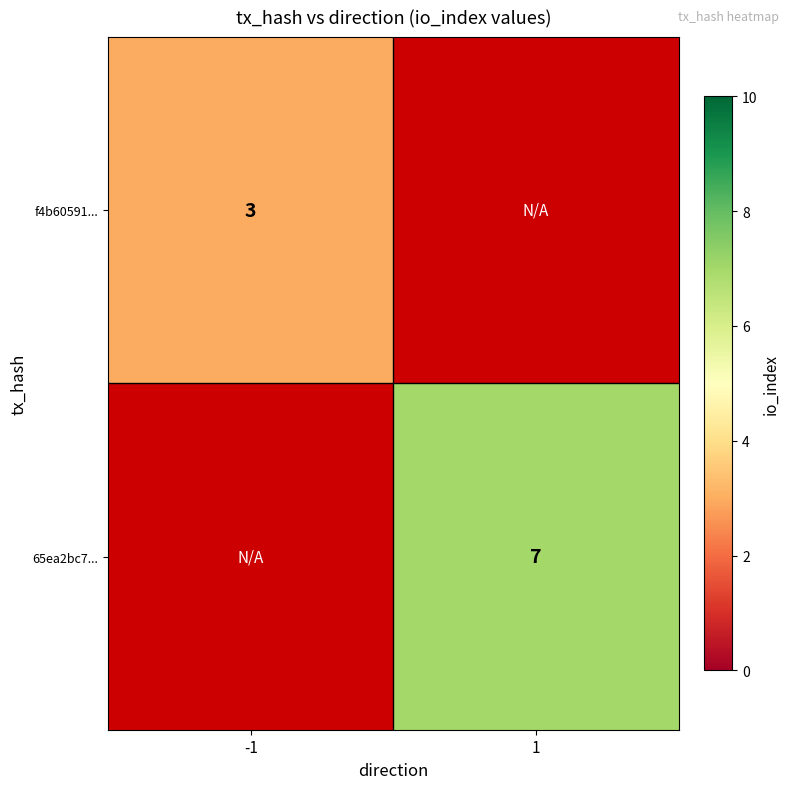

Count the number of categories in the chart.

2